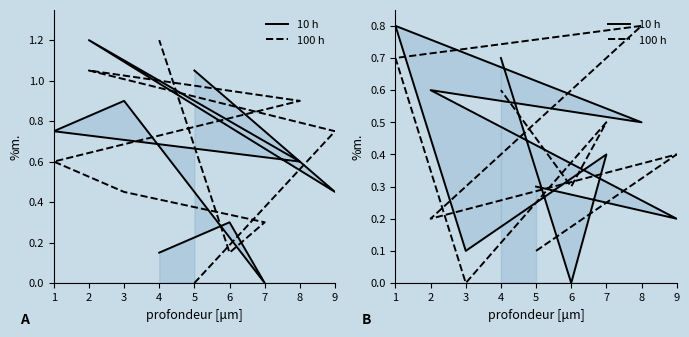

True or false: 100 h has more than 1 interior local peaks.

True